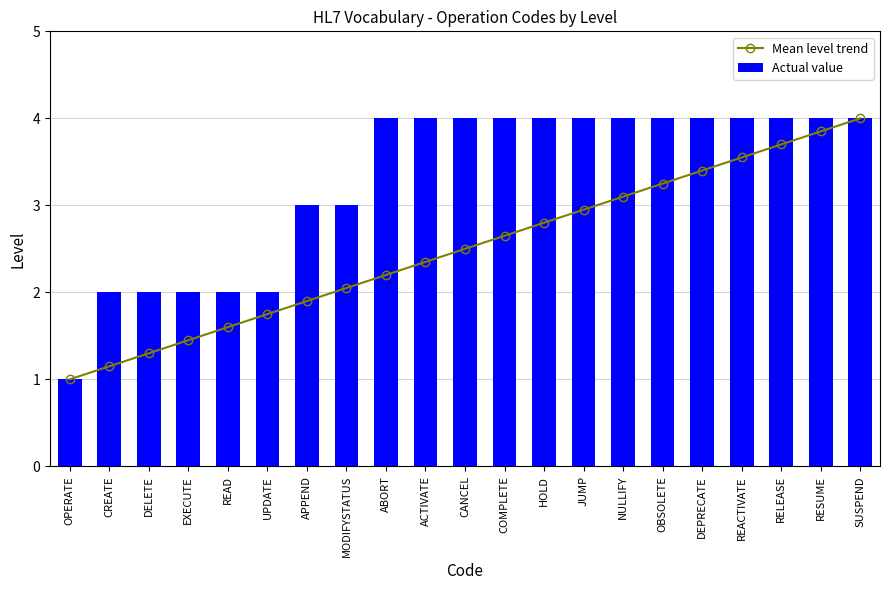

Read the Mean level trend value at OBSOLETE.

3.2